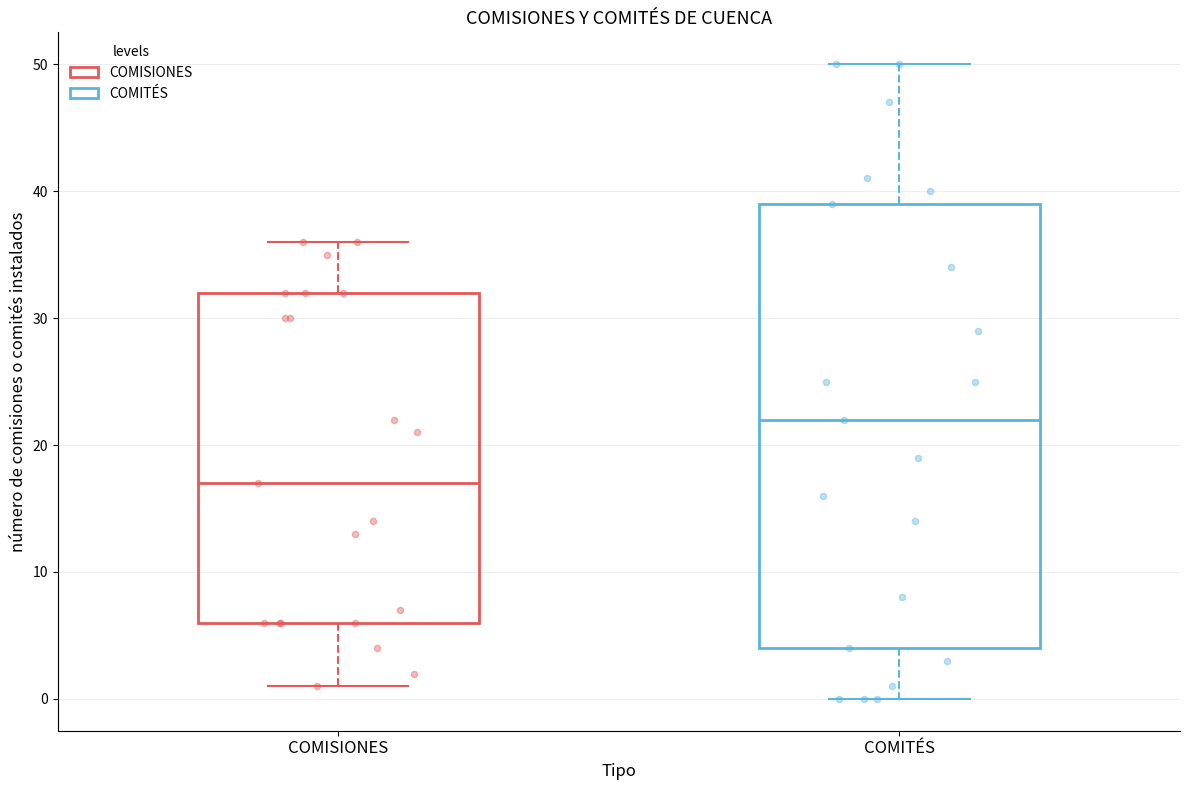

Reading left to right, transcribe this box plot: for each box, give where its median line is, the range the box spans, and where its two whiskers end, as read against the y-axis. The values are not printed on the chart, so give them approximately, as read against the axis.

COMISIONES: median 17, box 6 to 32, whiskers 1 to 36
COMITÉS: median 22, box 4 to 39, whiskers 0 to 50